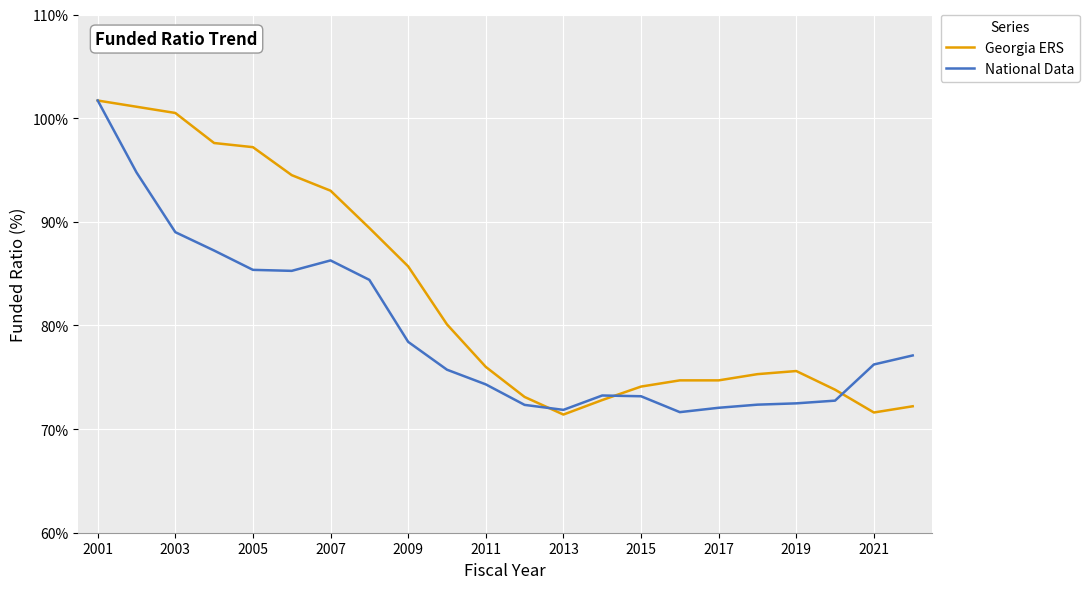

Which series has the largest total across all categories?

Georgia ERS